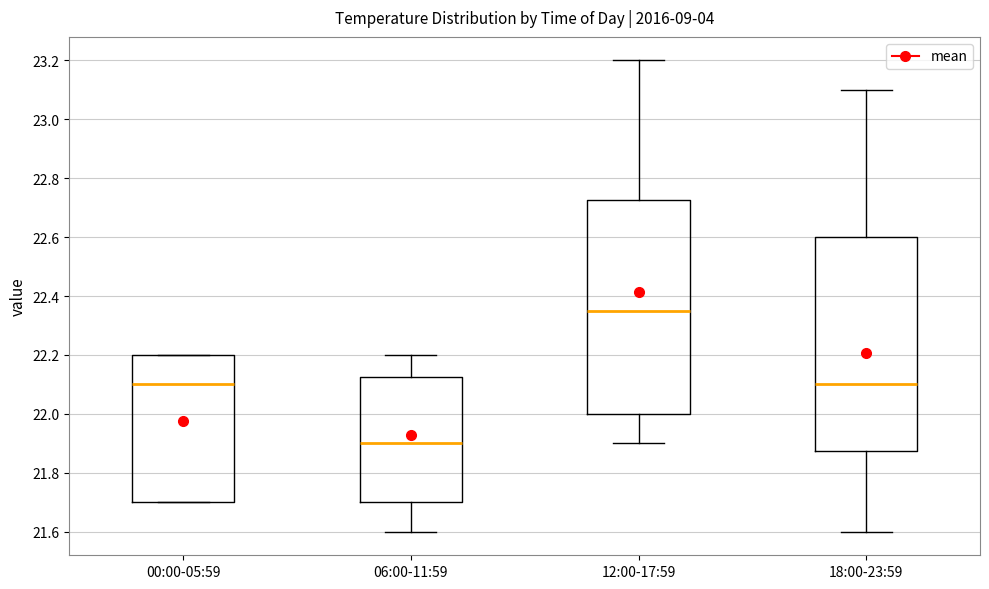

Which box has the highest median line?

12:00-17:59